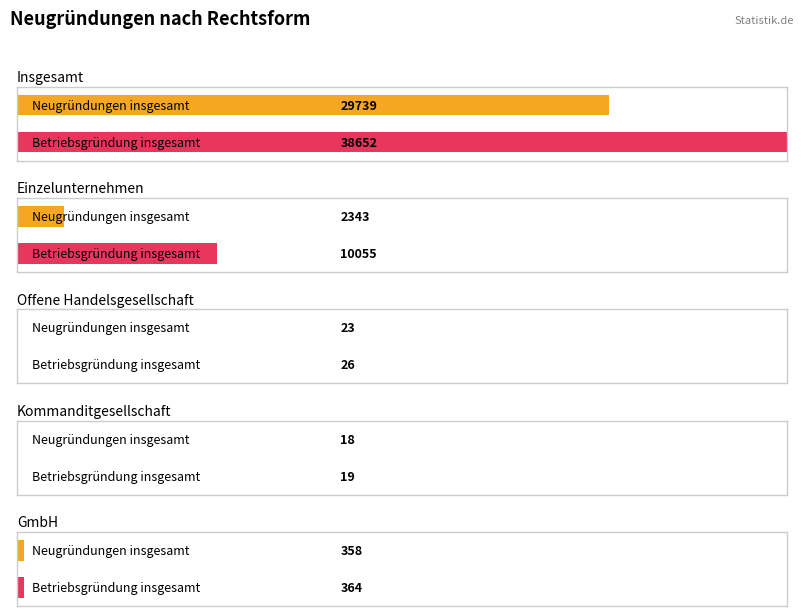

Which label corresponds to the largest value in the chart?

Insgesamt